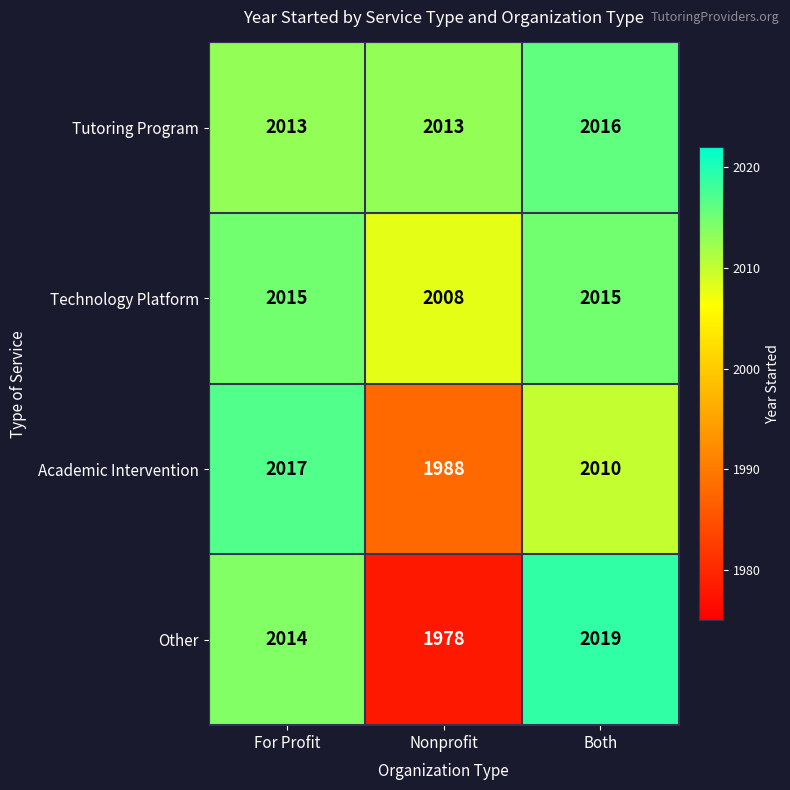

How many distinct data groups are displayed?

4